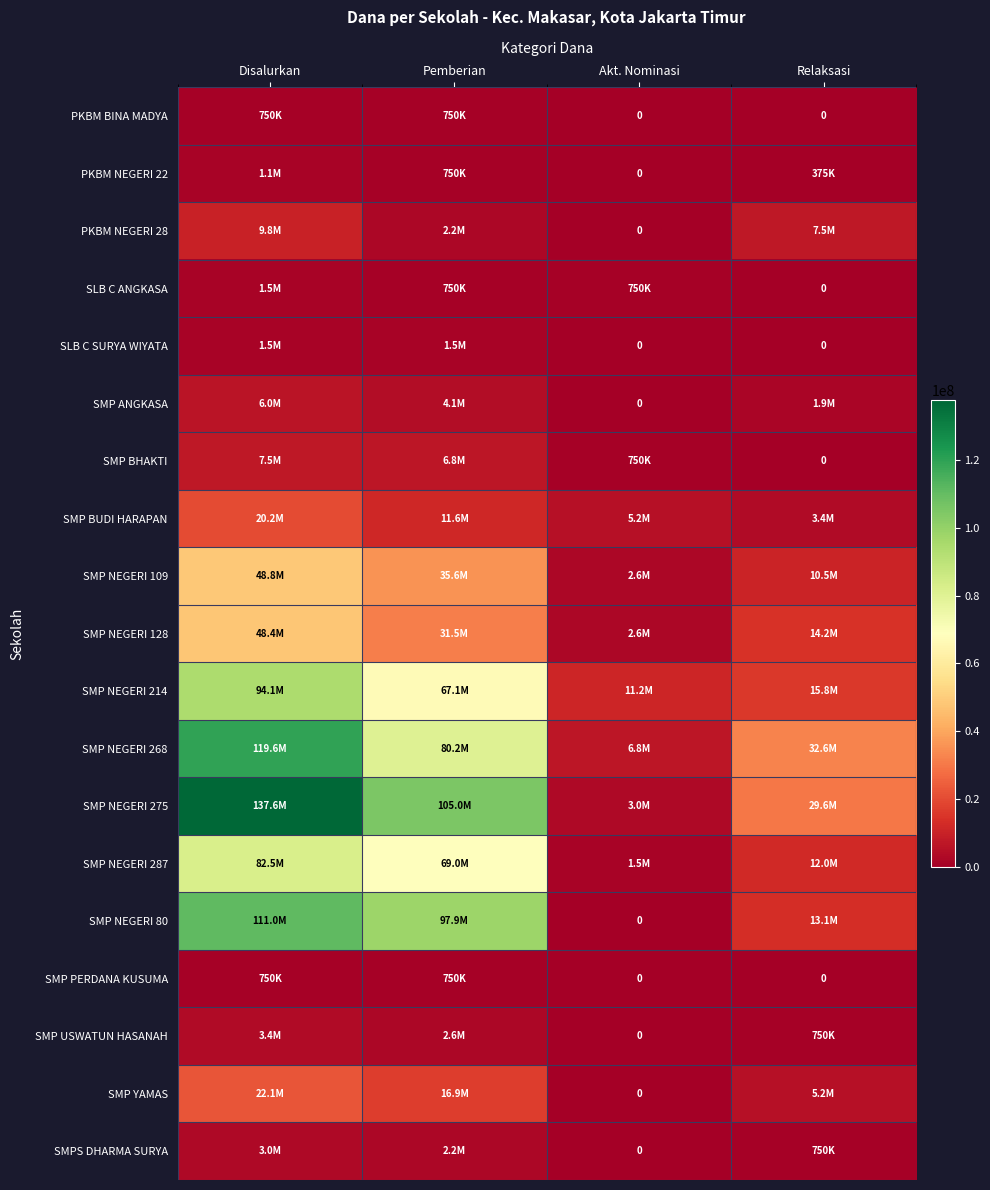

At how many categories does at least one series exceed 69637947?

2